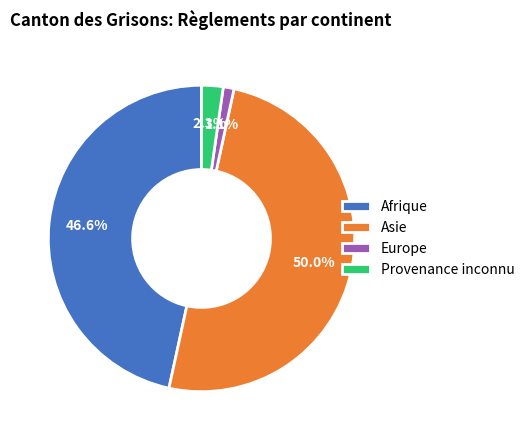

How many slices are in this pie chart?

4